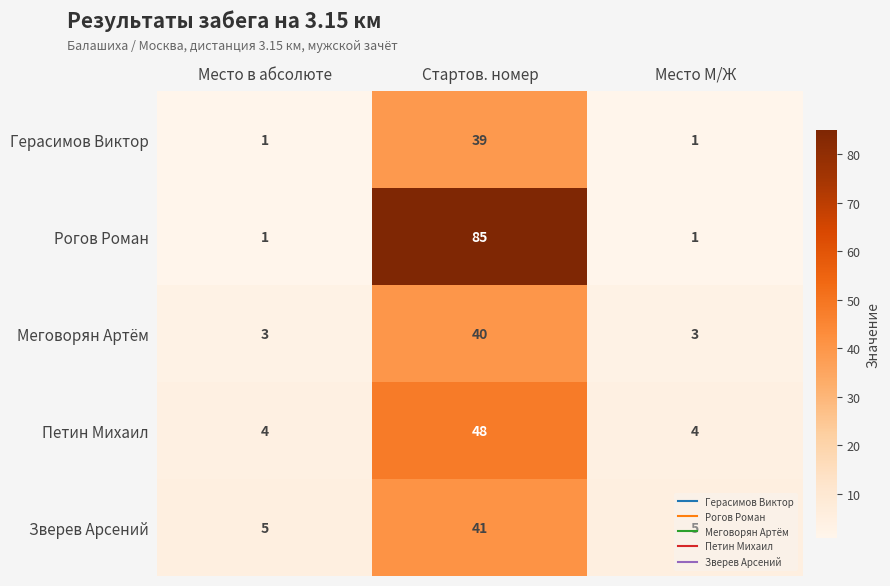

What is the sum of all Зверев Арсений values?

51